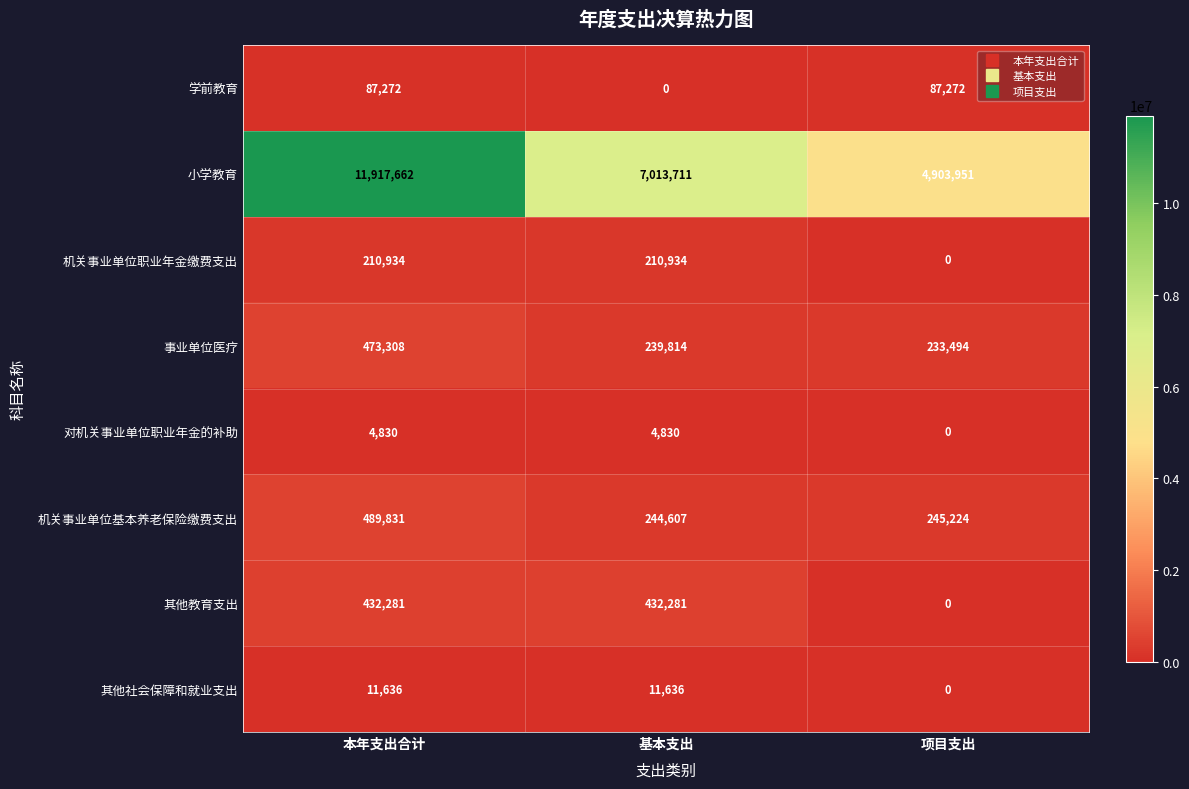

True or false: 事业单位医疗 has a value of 203188 at 本年支出合计.

False